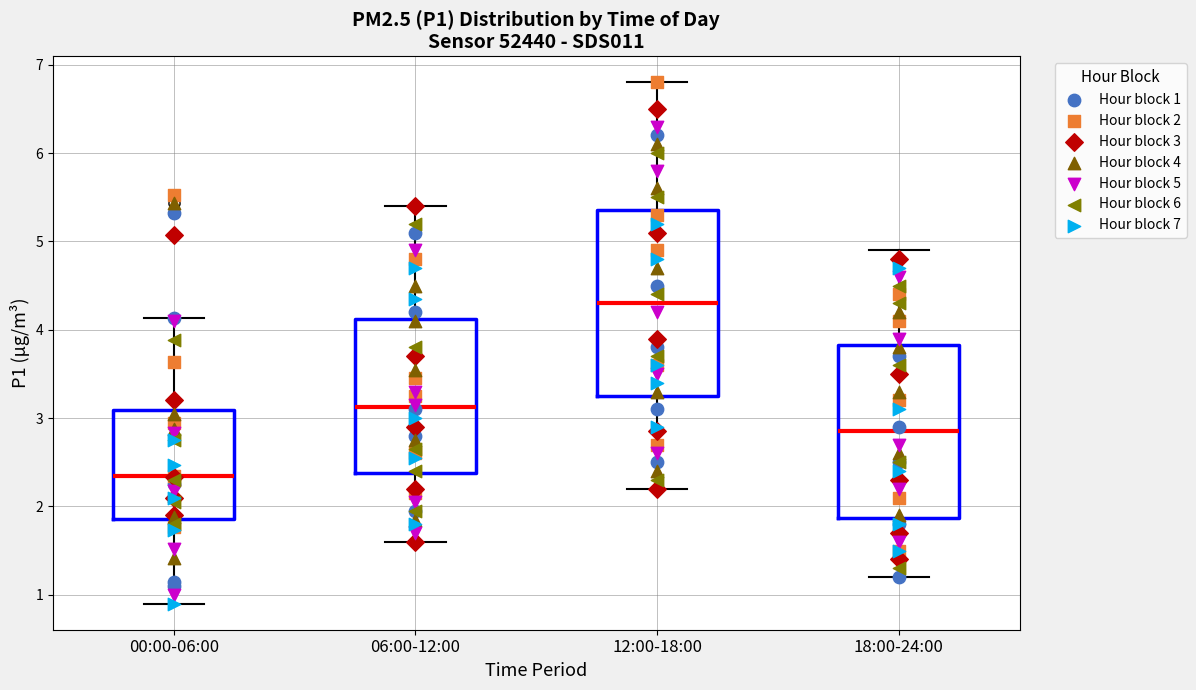

Reading left to right, transcribe this box plot: for each box, give where its median line is, the range the box spans, and where its two whiskers end, as read against the y-axis. The values are not printed on the chart, so give them approximately, as read against the axis.

00:00-06:00: median 2.3, box 1.9 to 3.1, whiskers 0.9 to 4.1
06:00-12:00: median 3.1, box 2.4 to 4.1, whiskers 1.6 to 5.4
12:00-18:00: median 4.3, box 3.3 to 5.4, whiskers 2.2 to 6.8
18:00-24:00: median 2.9, box 1.9 to 3.8, whiskers 1.2 to 4.9